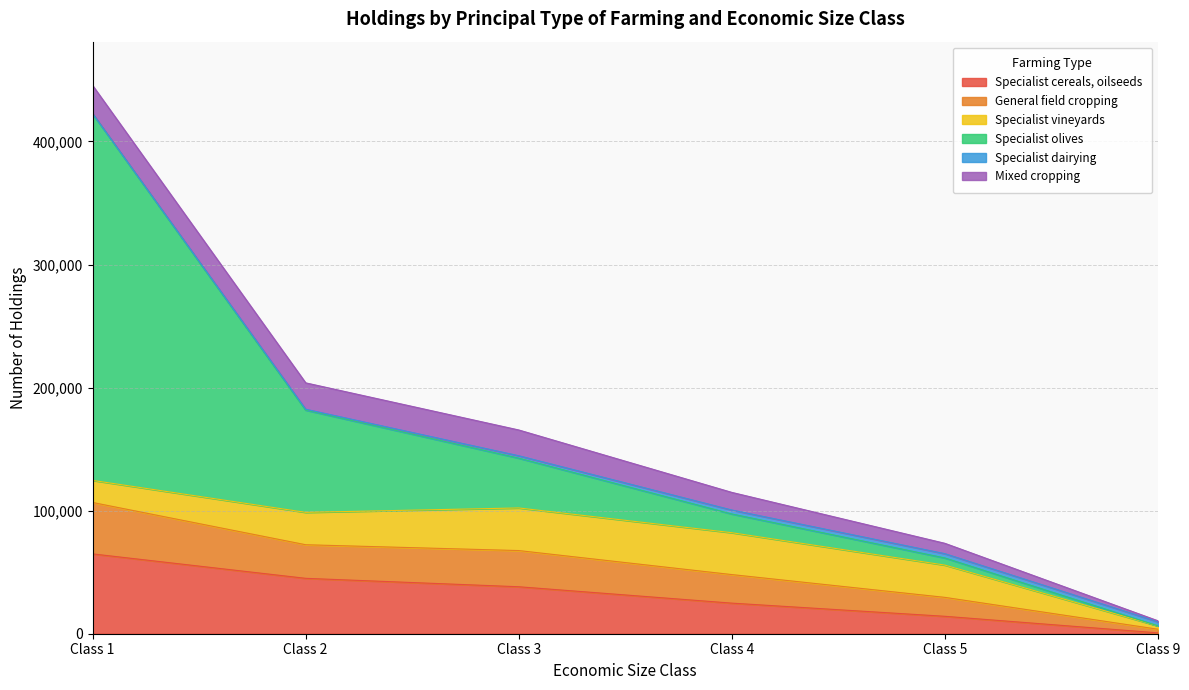

At which label does Specialist cereals, oilseeds reach its peak?

Class 1